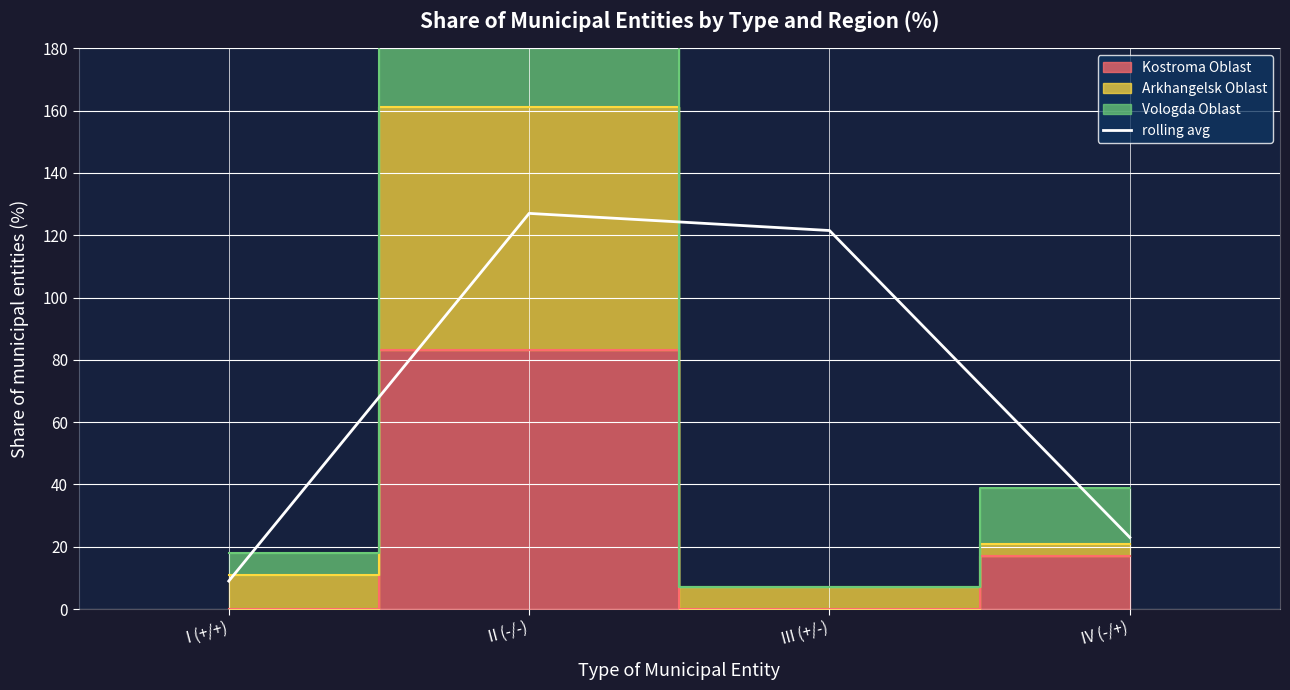

How many data points are less than 121?

2